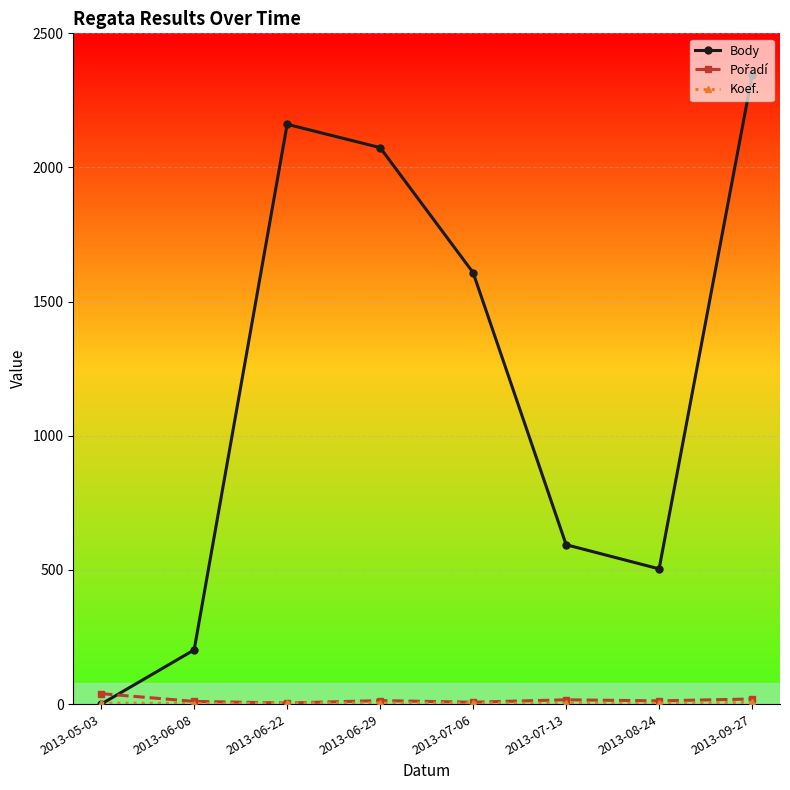

Rank the categories by Body value from highest to lowest.

2013-09-27, 2013-06-22, 2013-06-29, 2013-07-06, 2013-07-13, 2013-08-24, 2013-06-08, 2013-05-03